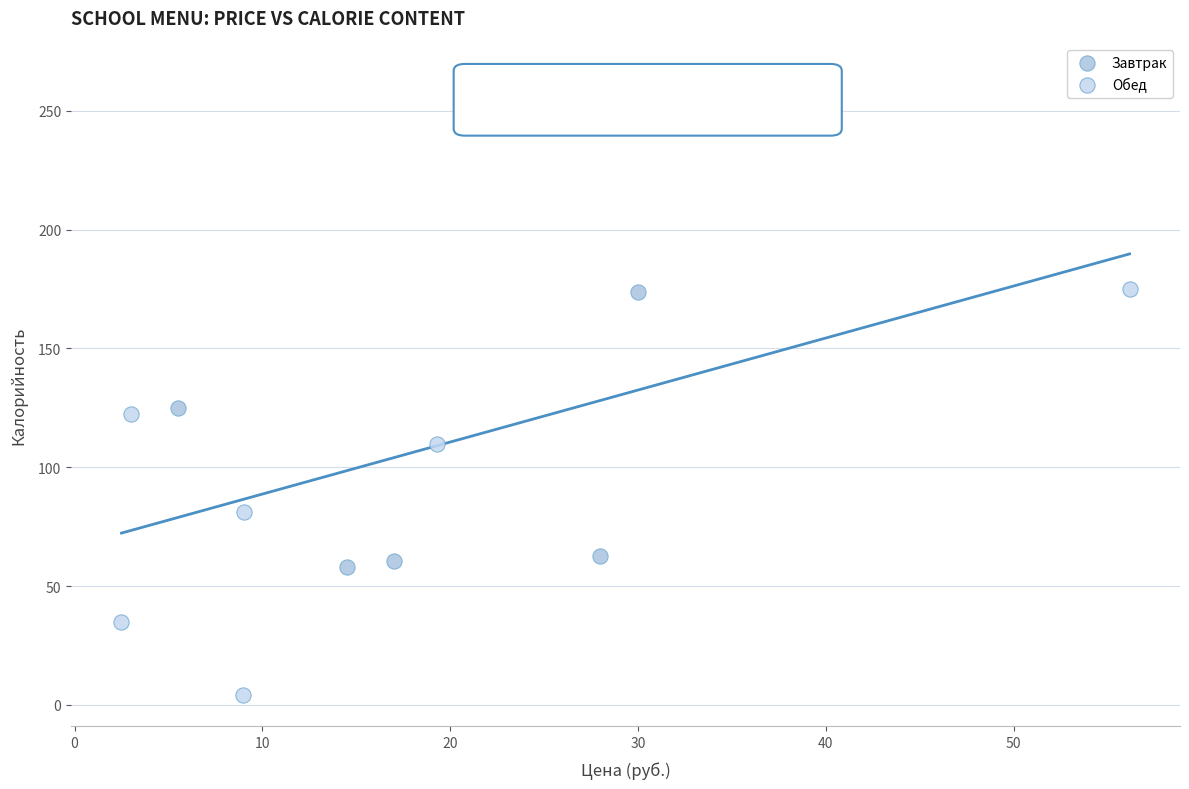

Which series has the widest spread of Y values?

Обед